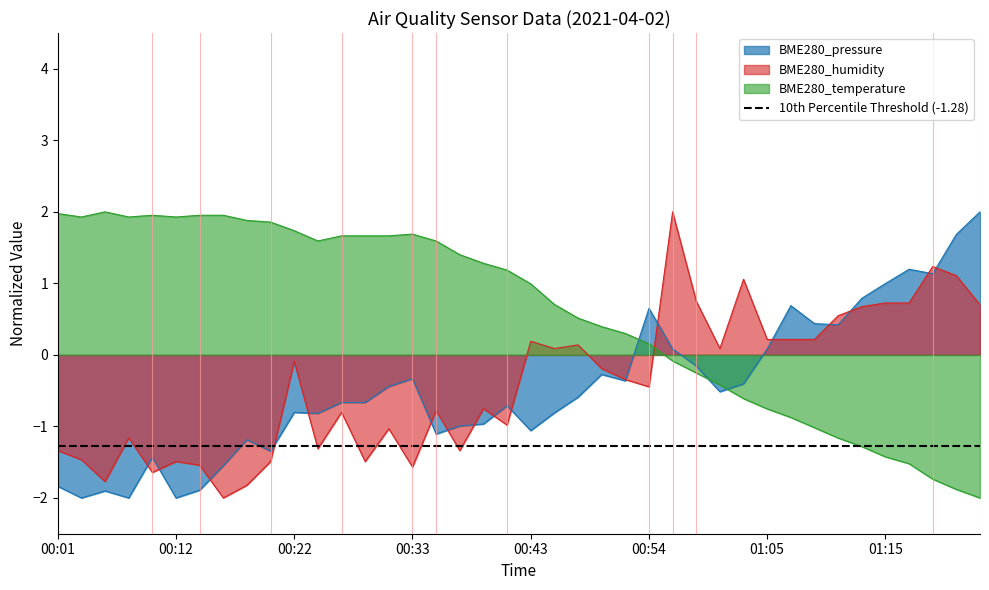

Which series ends up on top after the final intersection of BME280_pressure and BME280_humidity?

BME280_pressure